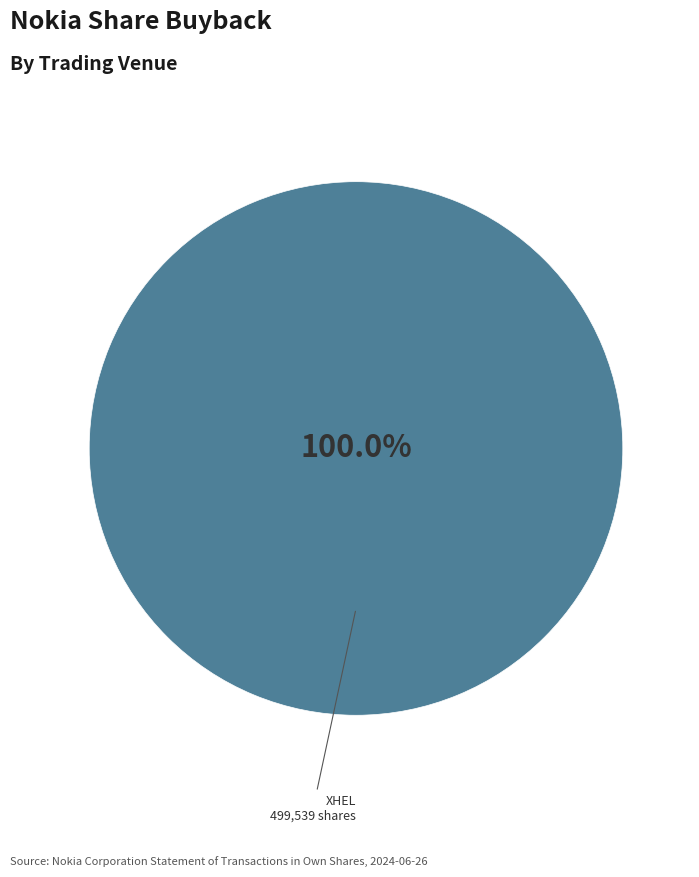

Is there a majority slice in this chart?

Yes